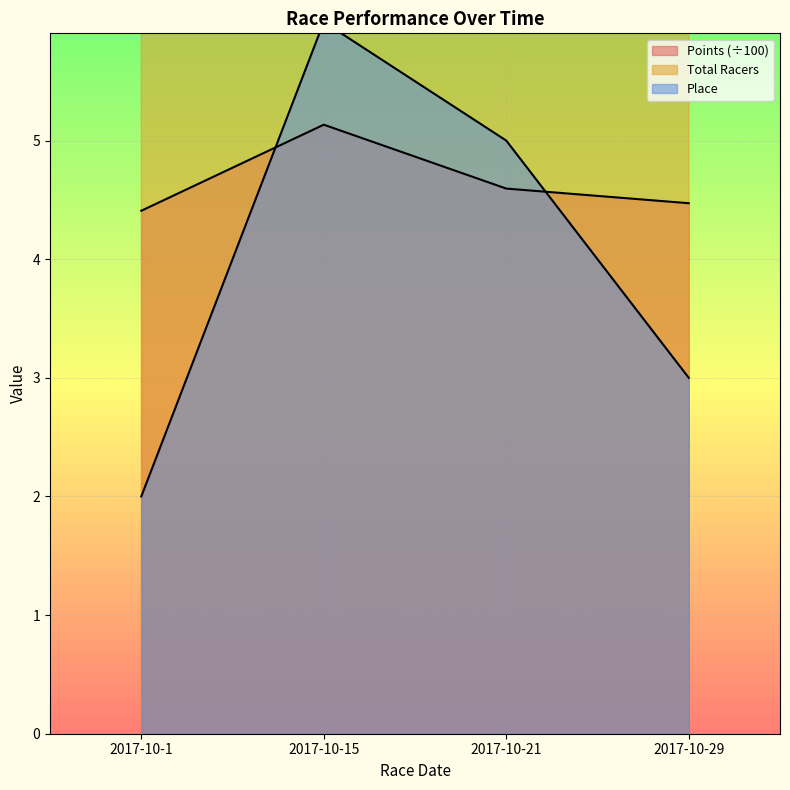

Which series has the largest total across all categories?

Total Racers